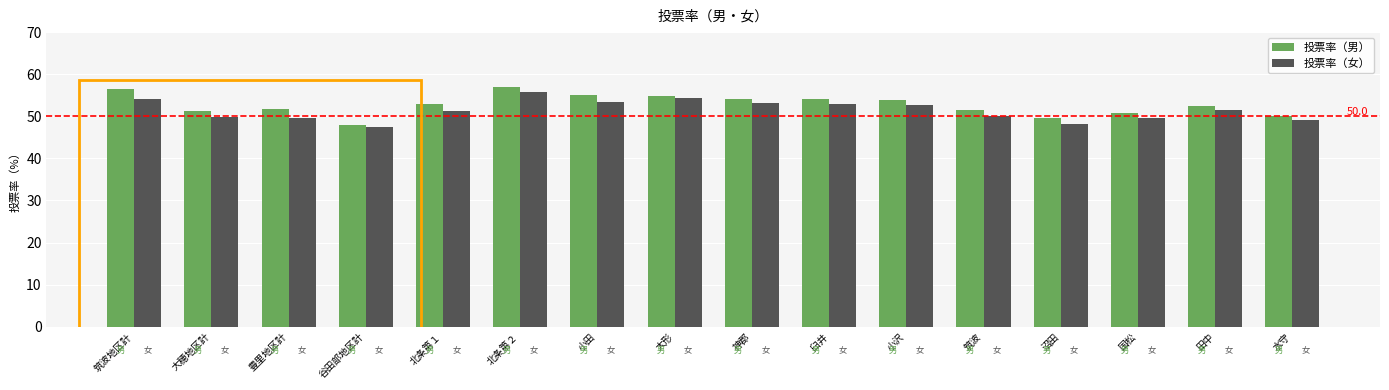

What are all the series names shown in the legend?

投票率（男）, 投票率（女）